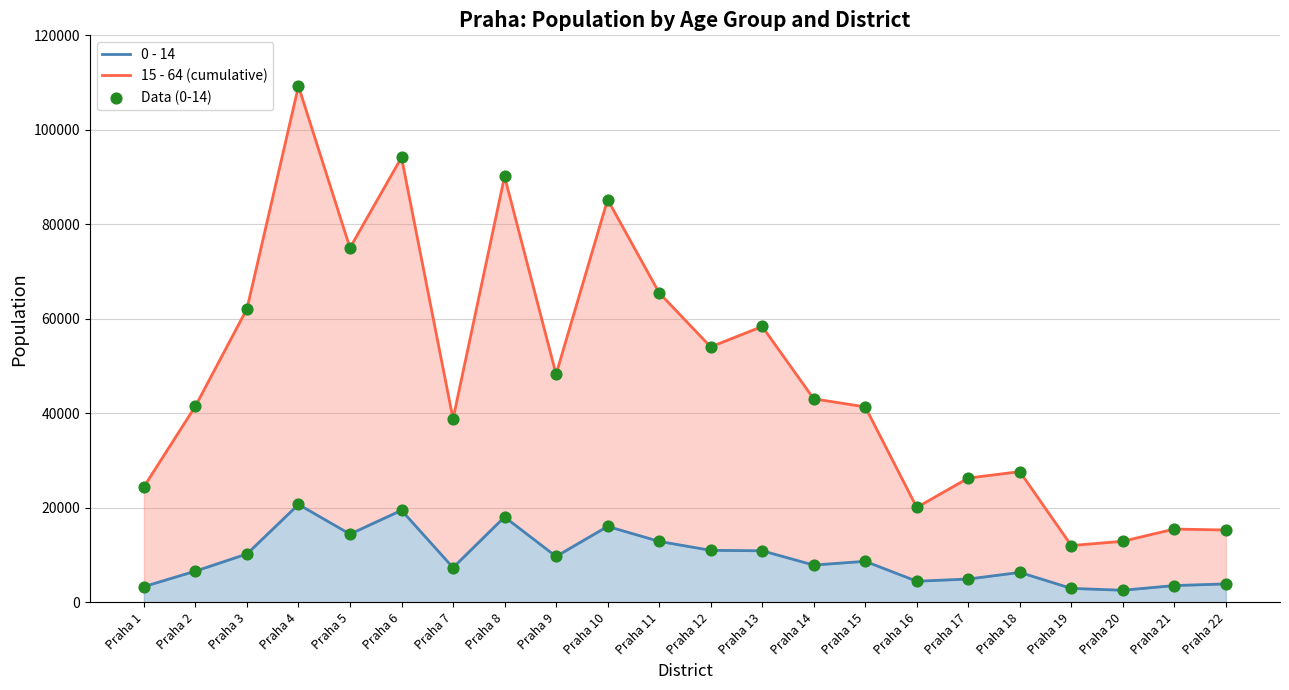

Which series reaches the maximum Y coordinate?

15 - 64 (cumulative)